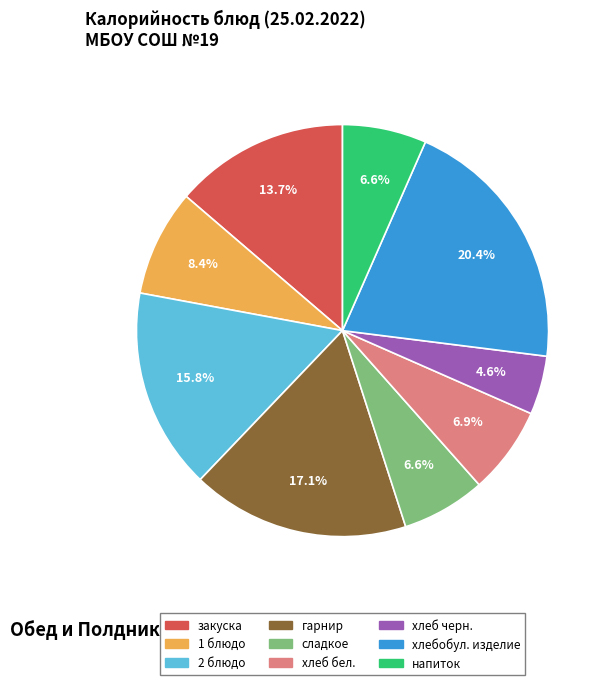

Is there any slice that represents more than half of the pie?

No